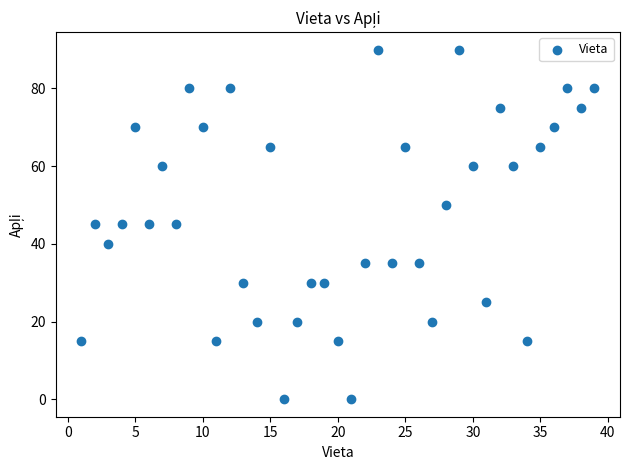

What is the range of Y values (max minus min)?

90